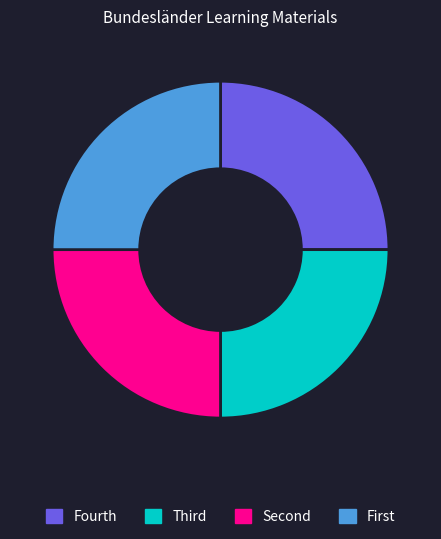

The Fourth slice represents 25% of the pie. True or false?

True